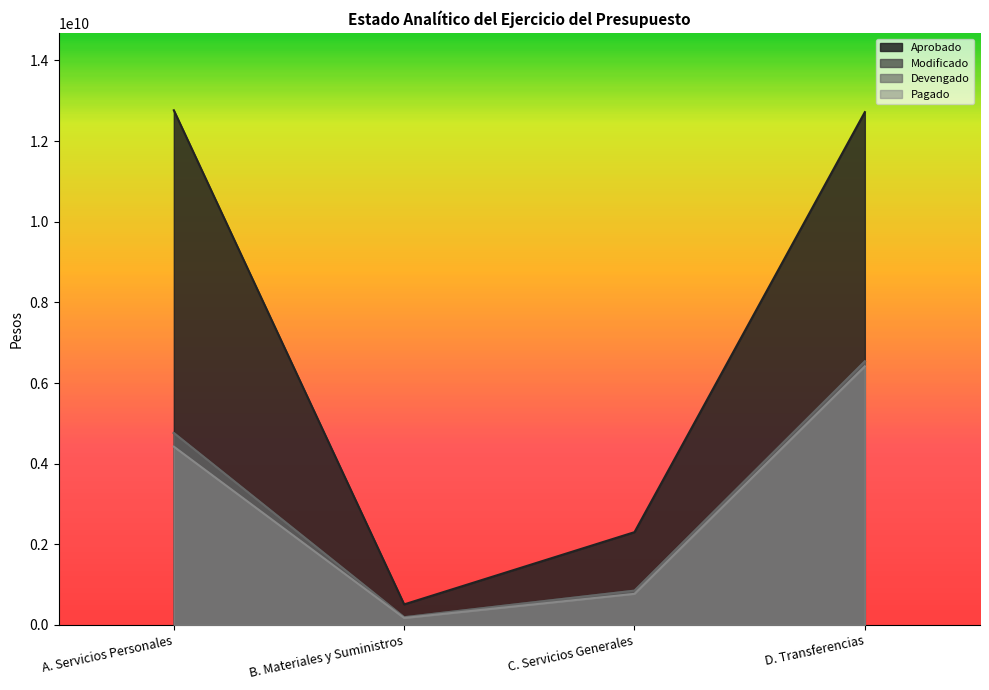

True or false: Modificado and Pagado cross at least once.

False